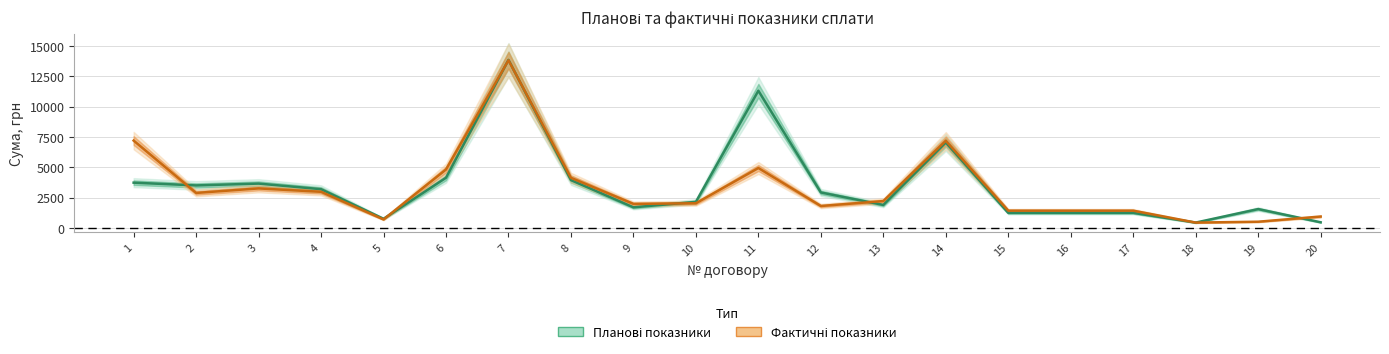

Read the Планові показники value at 15.

1249.2